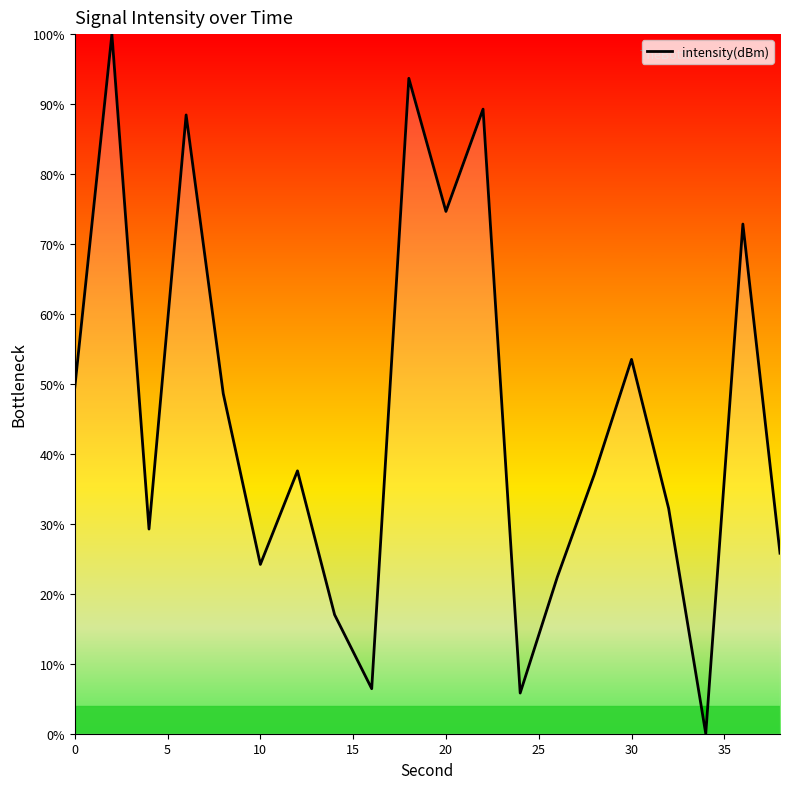

What is the maximum value shown in the chart?

100.0